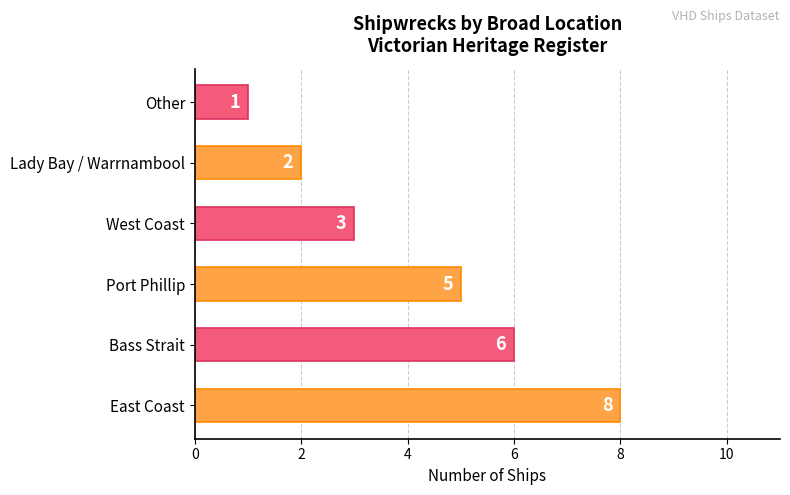

List the labels in order of value, smallest first.

Other, Lady Bay / Warrnambool, West Coast, Port Phillip, Bass Strait, East Coast